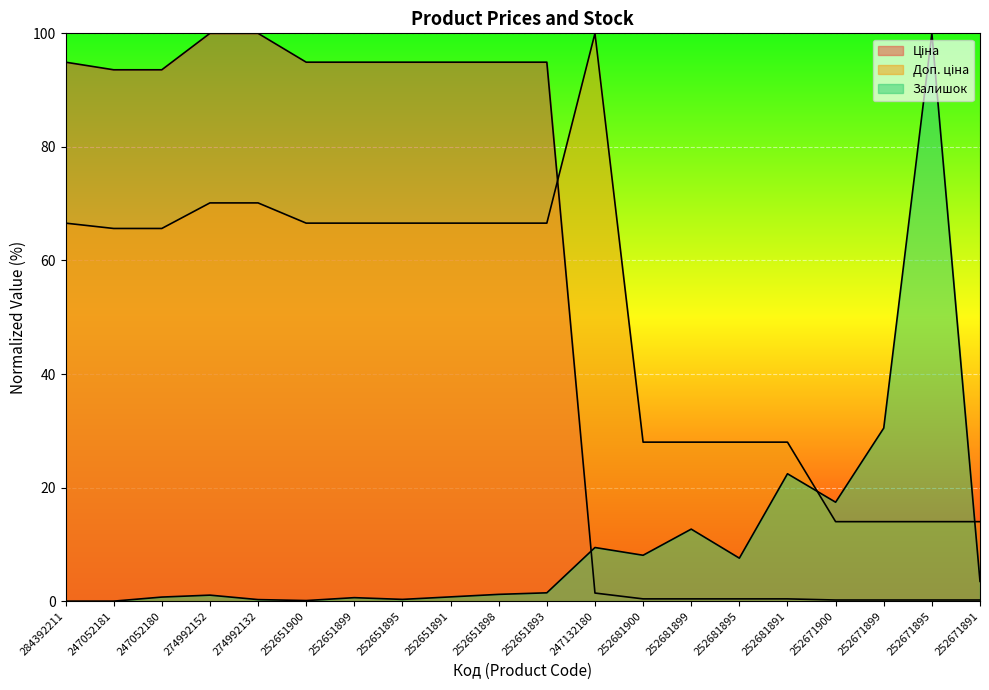

How many data points in Ціна are above 93?

11